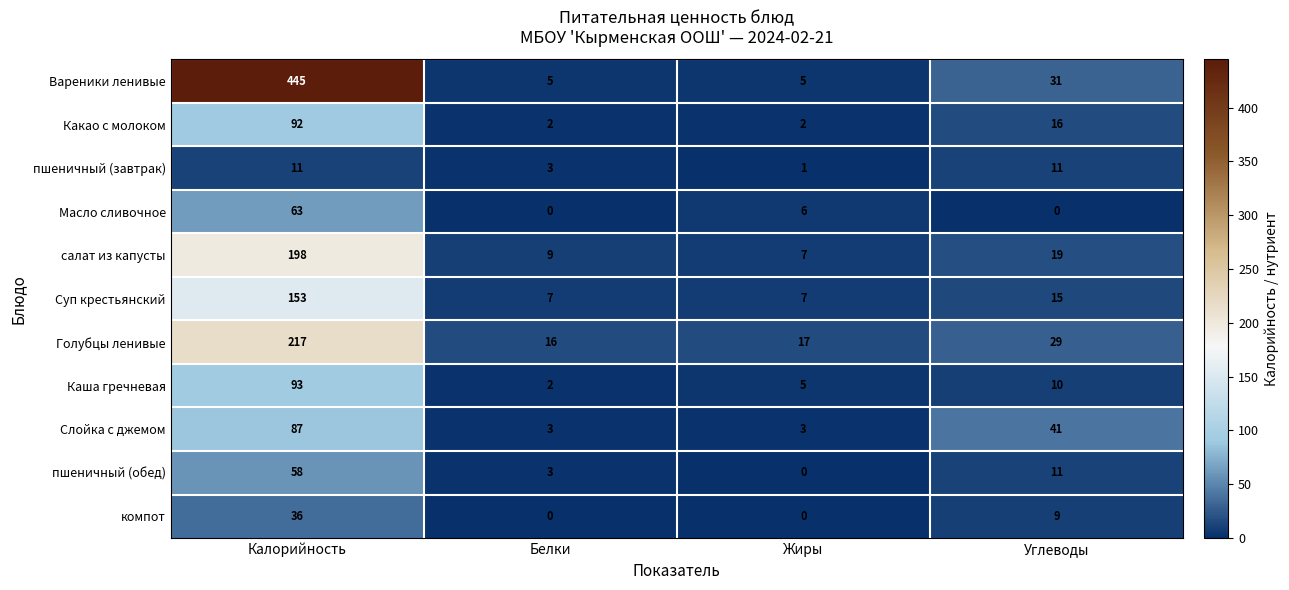

How many values in the пшеничный (обед) series are below 11?

2